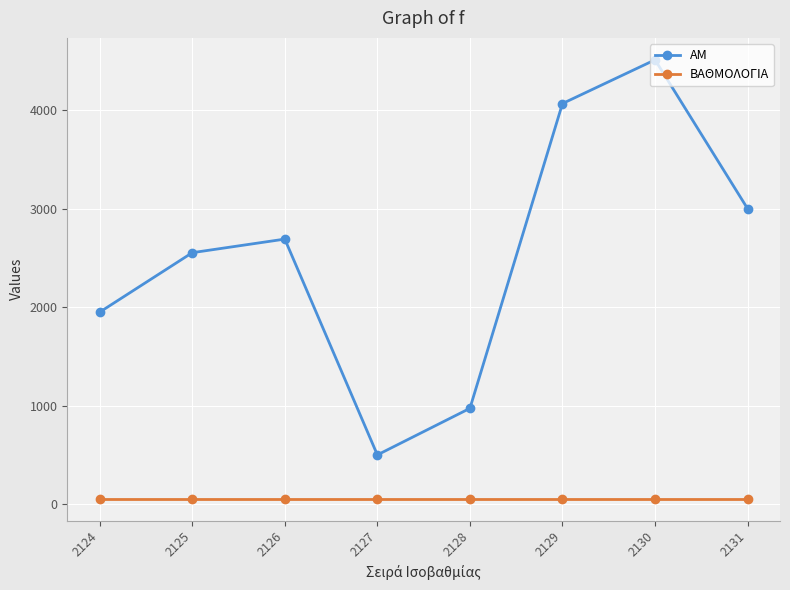

What is the maximum value for ΑΜ?

4512.0